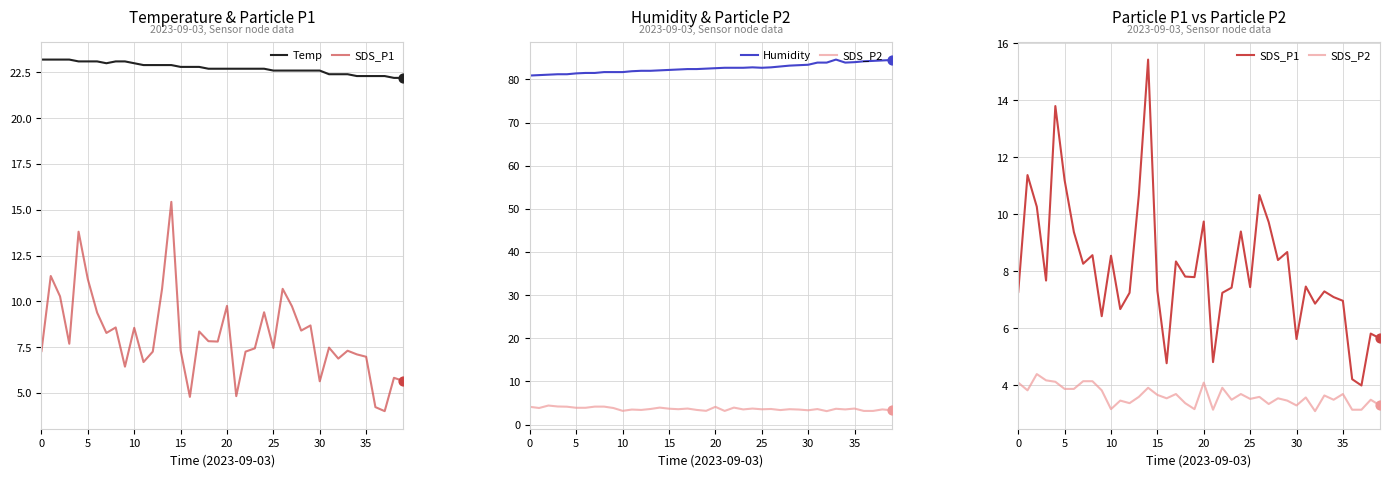

What is the total value across all series at 16?

113.4